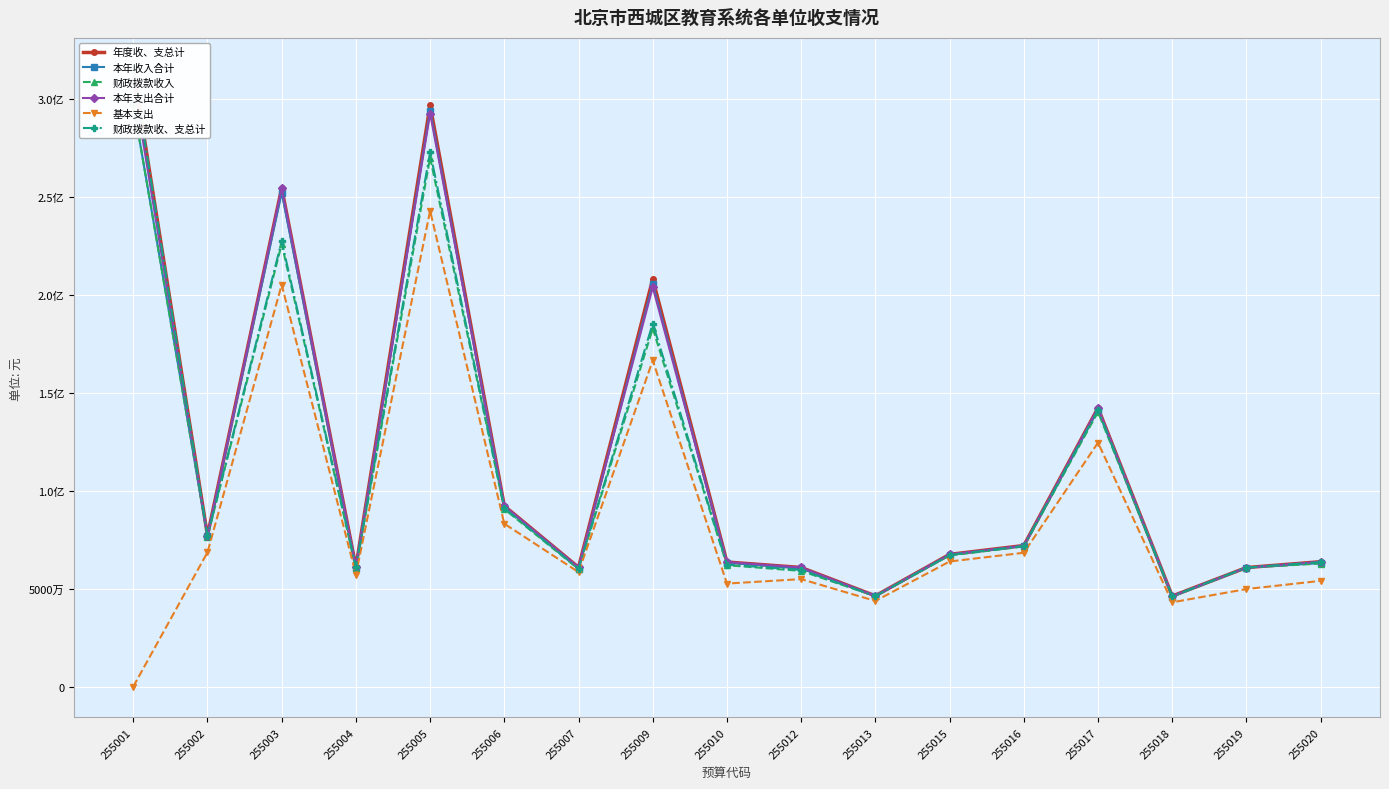

What value does the 本年收入合计 series have at 255001?

297563506.0